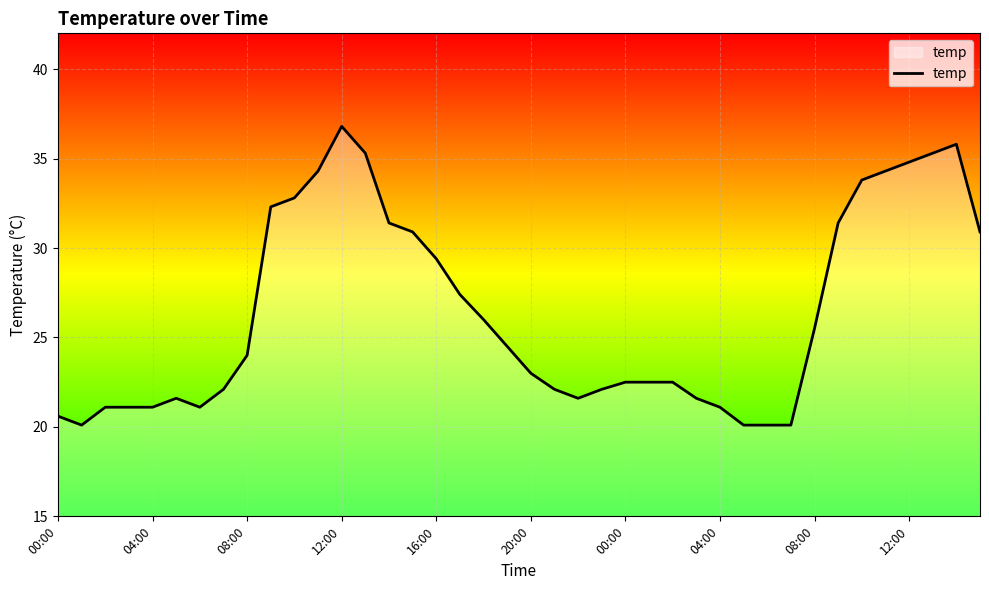

What is the maximum value shown in the chart?

36.8